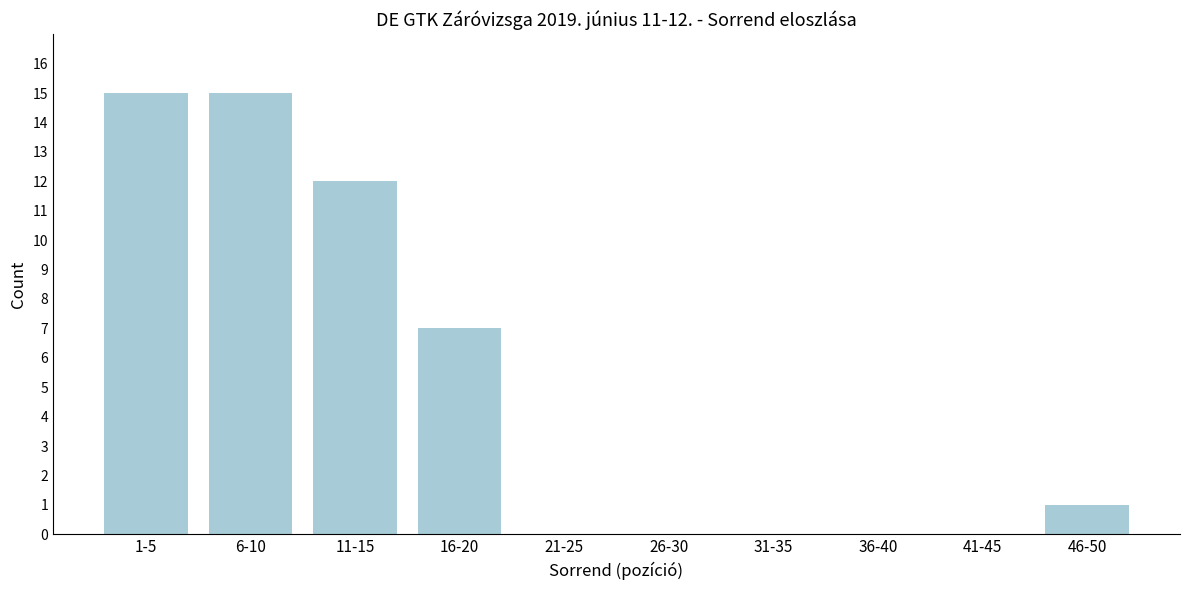

Reading left to right, extract all data points from this chart.

1-5=15	6-10=15	11-15=12	16-20=7	21-25=0	26-30=0	31-35=0	36-40=0	41-45=0	46-50=1